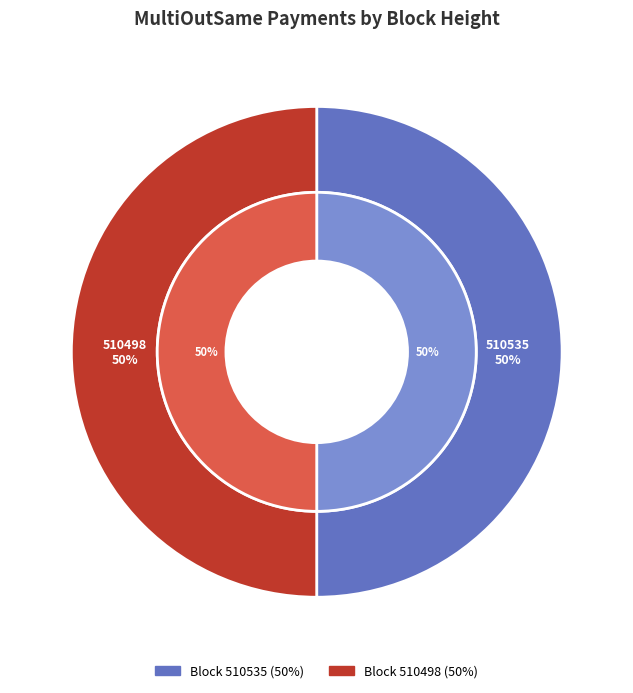

Which category has the smallest portion of the pie?

510498